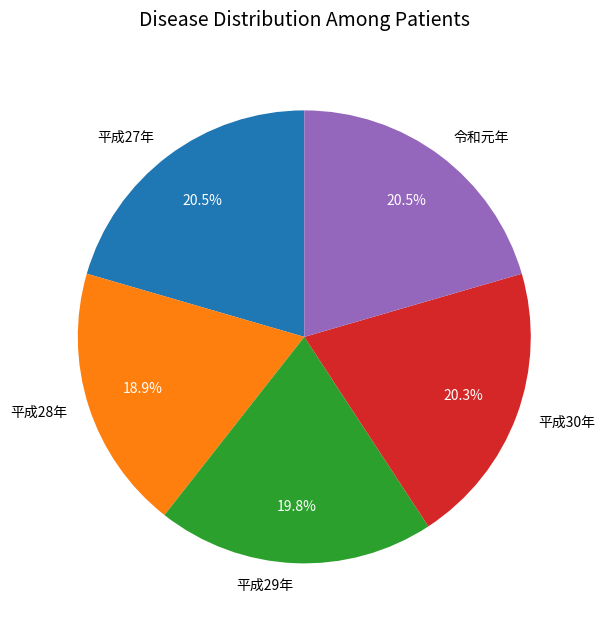

Is the sum of 令和元年 and 平成28年 greater than half?

No